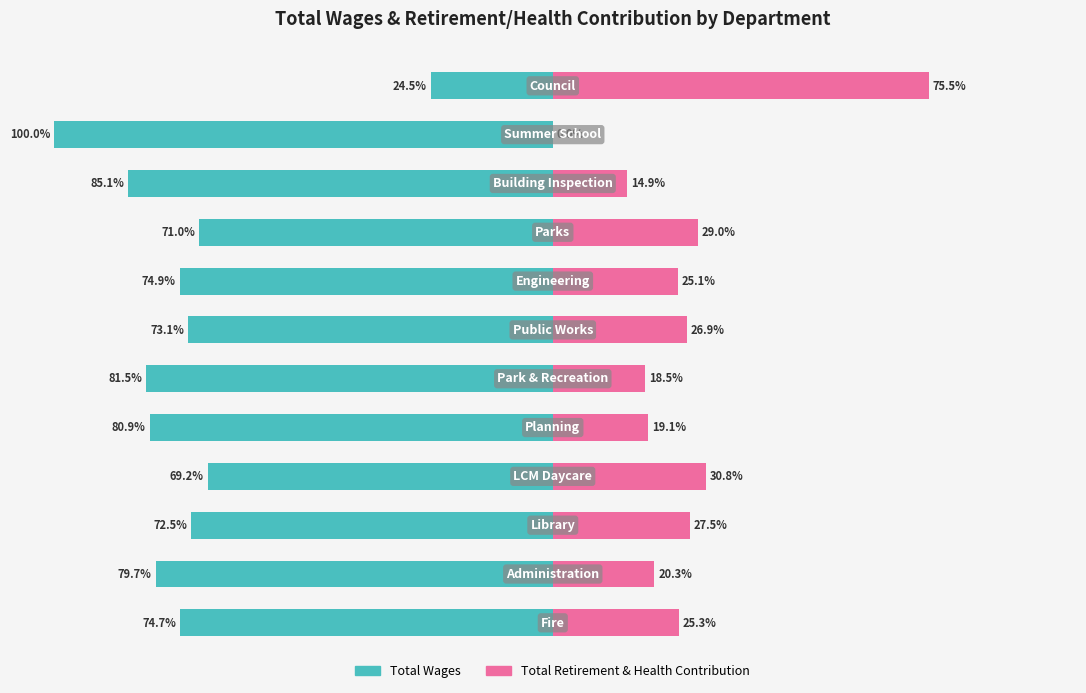

How many values in Total Retirement & Health Contribution are above zero?

11